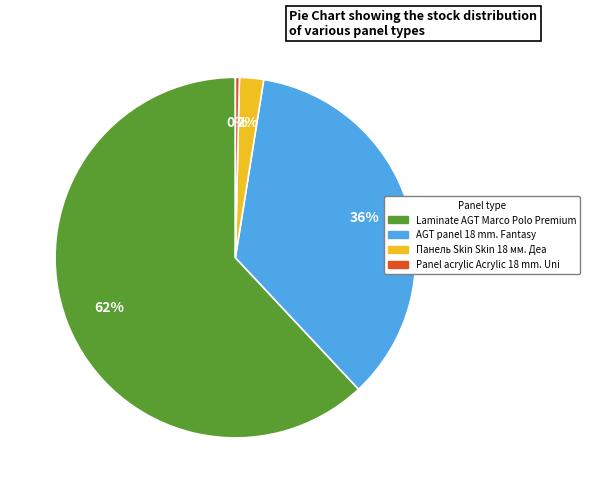

To the nearest percent, what is the difference between the largest and smallest slice percentages?

62%